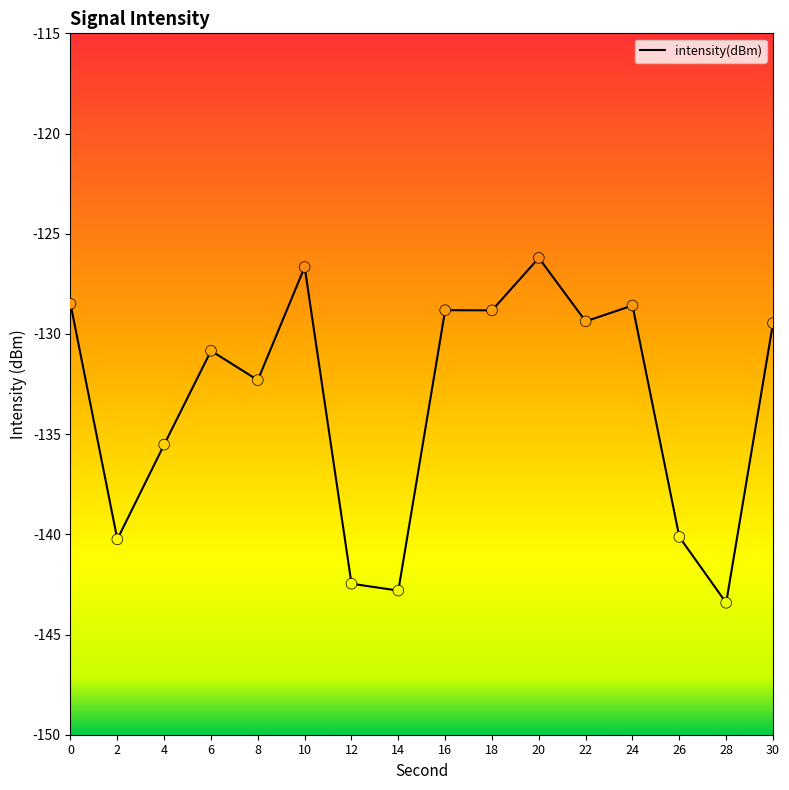

What is the change in value from 12 to 24?

+13.9